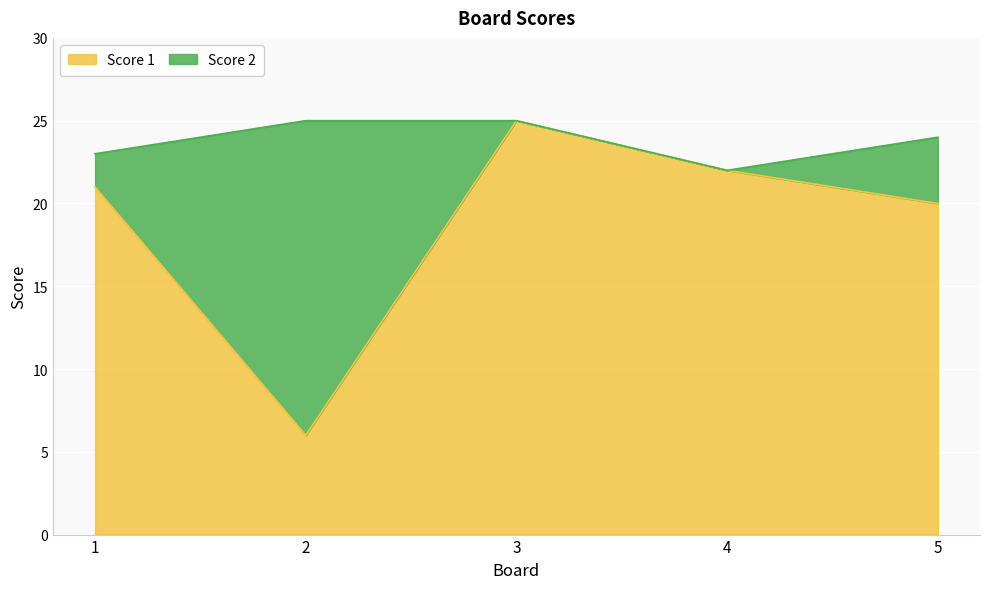

What is the sum of all values?

94